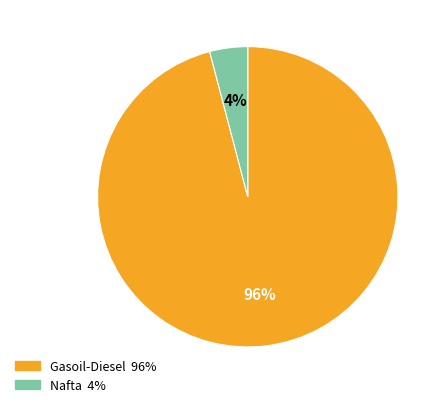

Does Gasoil-Diesel represent more than half of the total?

Yes